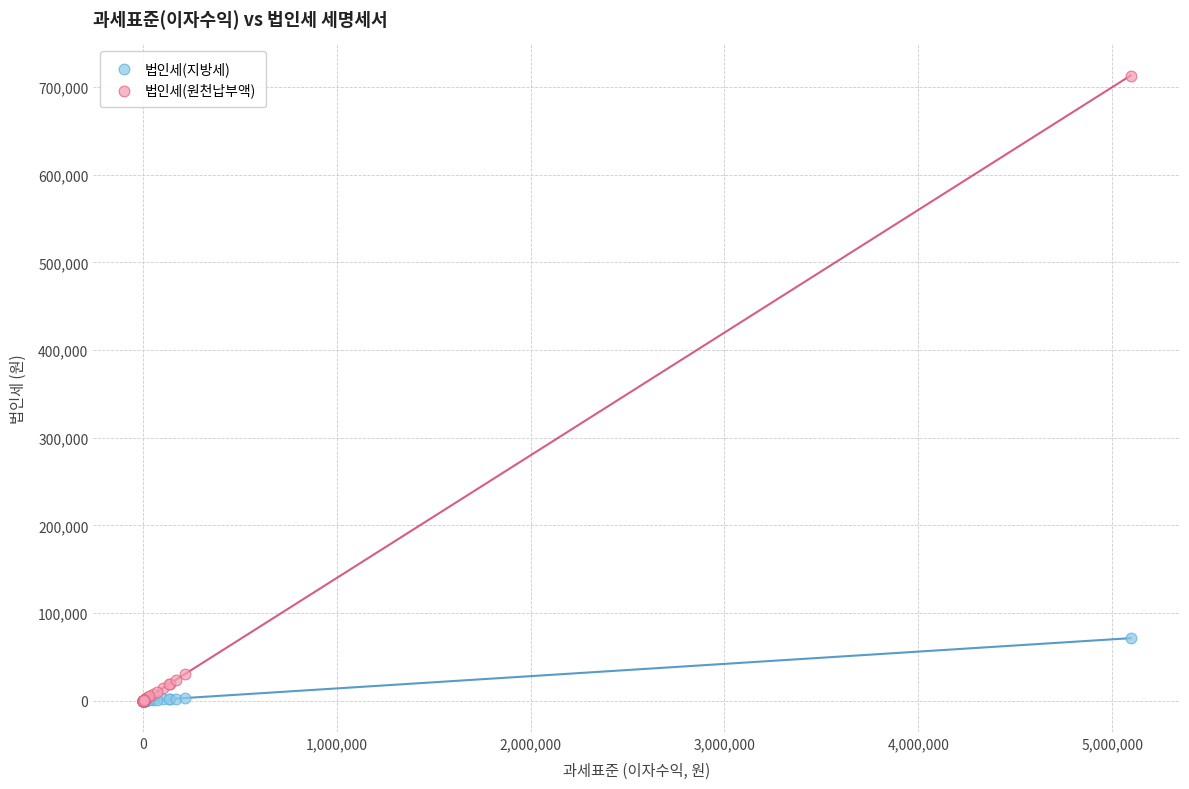

Across all series, what Y value is closest to 356605?

71320